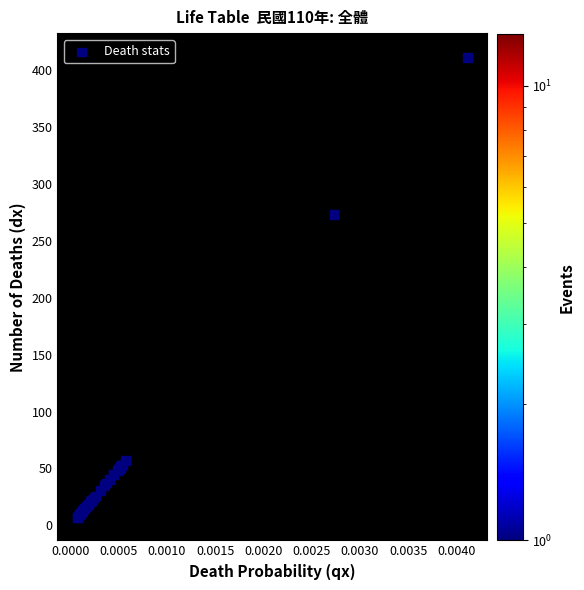

What Y value in the scatter plot is closest to 209?

273.2